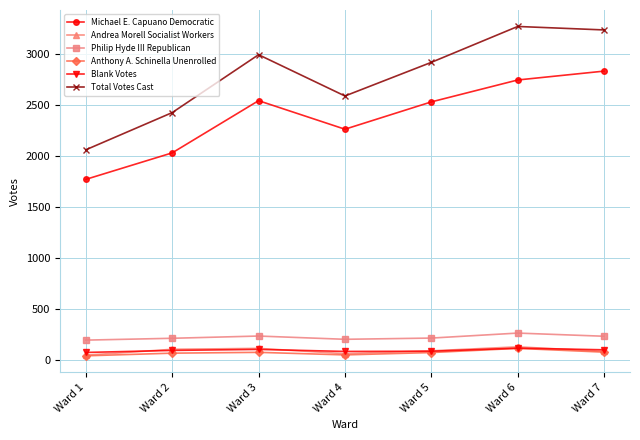

What are all the series names shown in the legend?

Michael E. Capuano Democratic, Andrea Morell Socialist Workers, Philip Hyde III Republican, Anthony A. Schinella Unenrolled, Blank Votes, Total Votes Cast